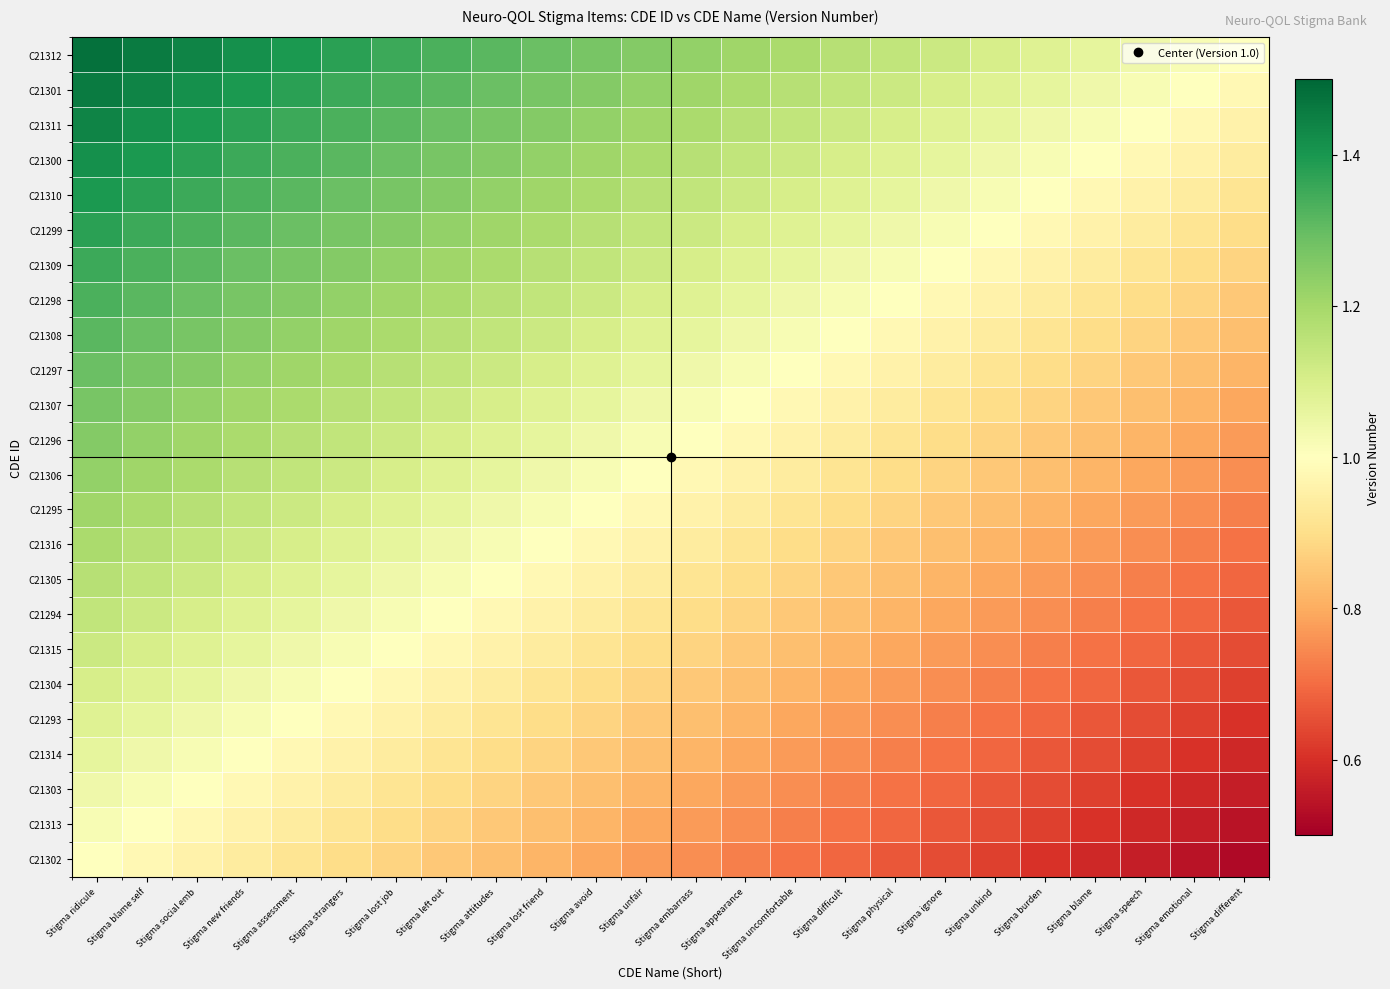

At which category is the sum across all series the highest?

Stigma ridicule